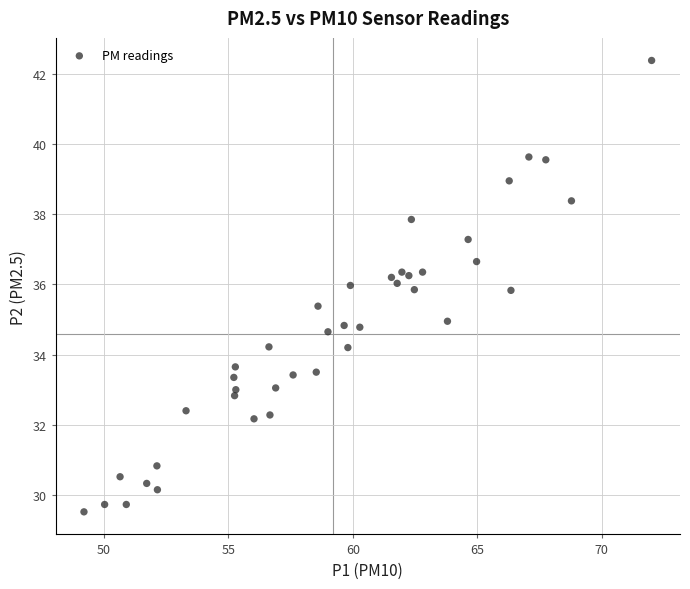

What is the range of Y values (max minus min)?

12.9